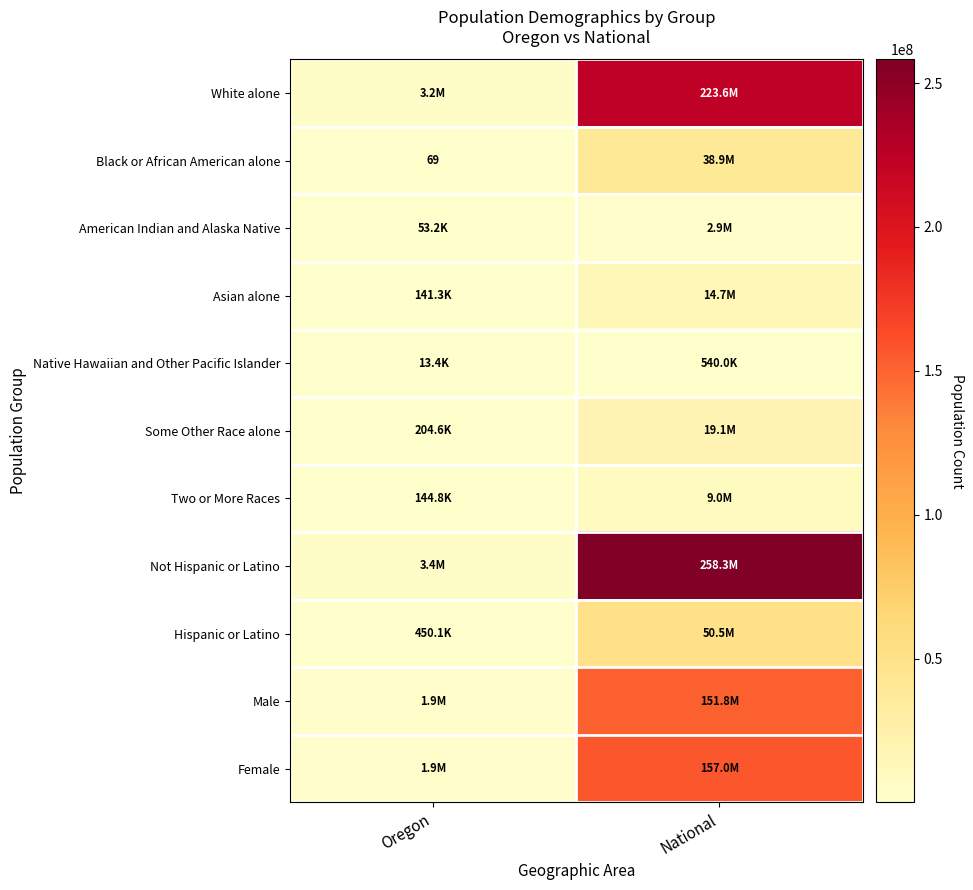

Count the Asian alone values in the range 141263 to 14674252.

2